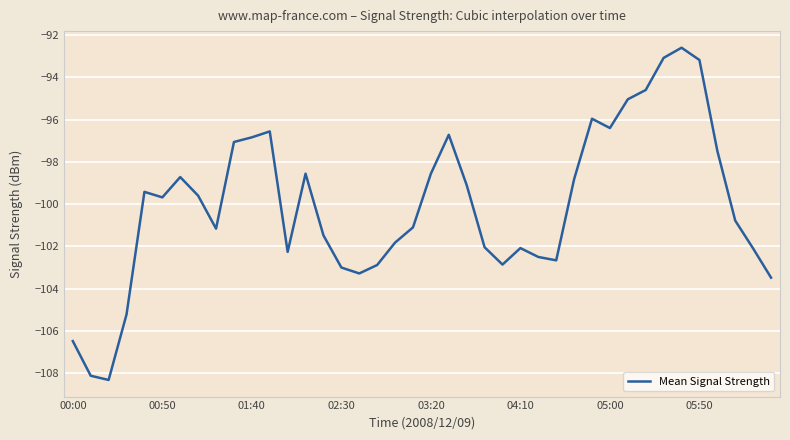

What is the maximum value shown in the chart?

-92.6